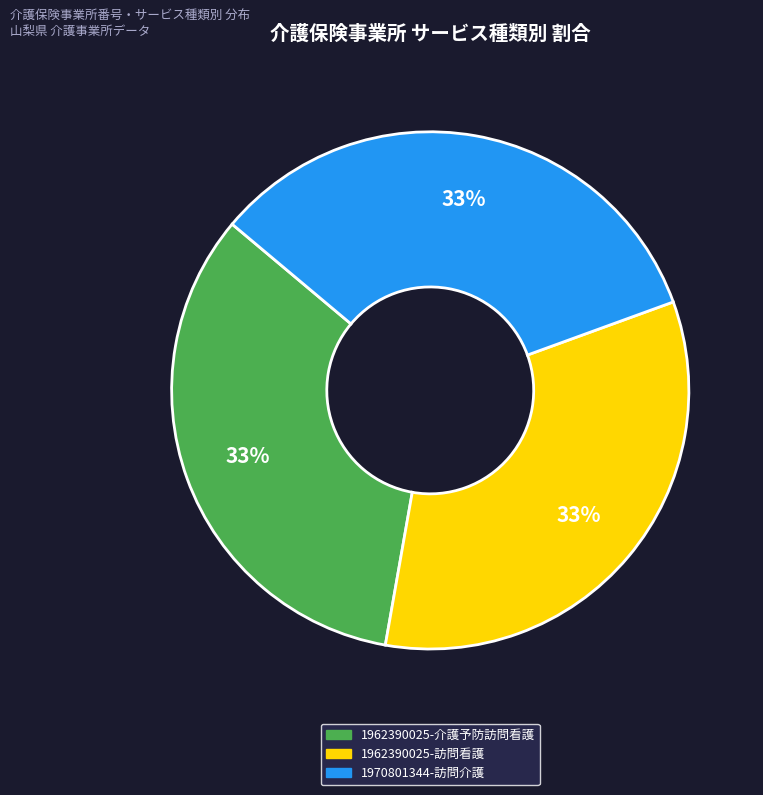

How many slices are in this pie chart?

3